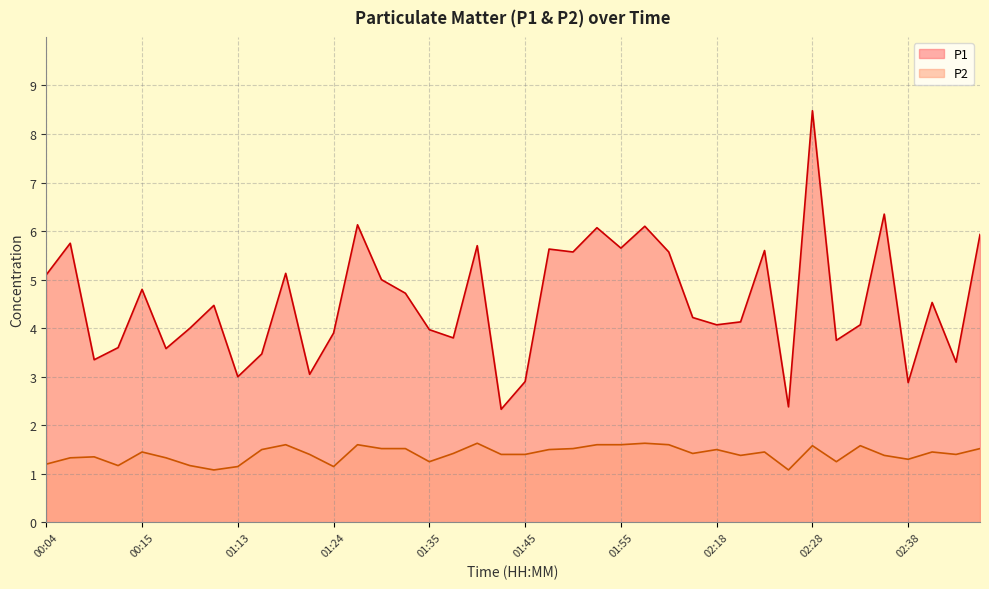

What is the value of the P1 point at the 20th from the left?

2.3